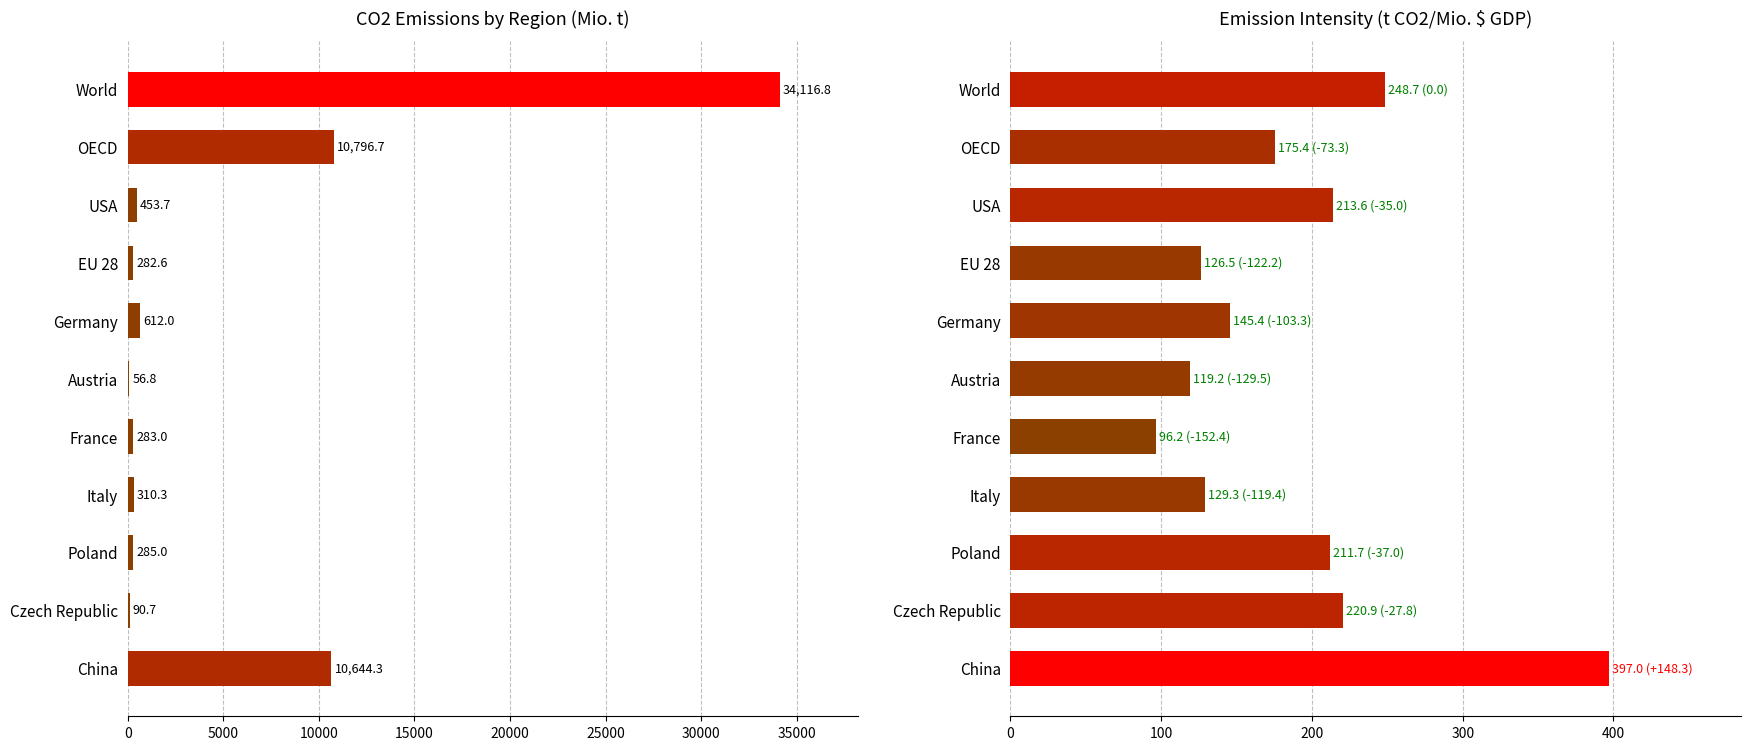

At Czech Republic, list the series in order from smallest to largest.

CO2 Emissions (Mio. t), Emission Intensity (t CO2/Mio. $ GDP)